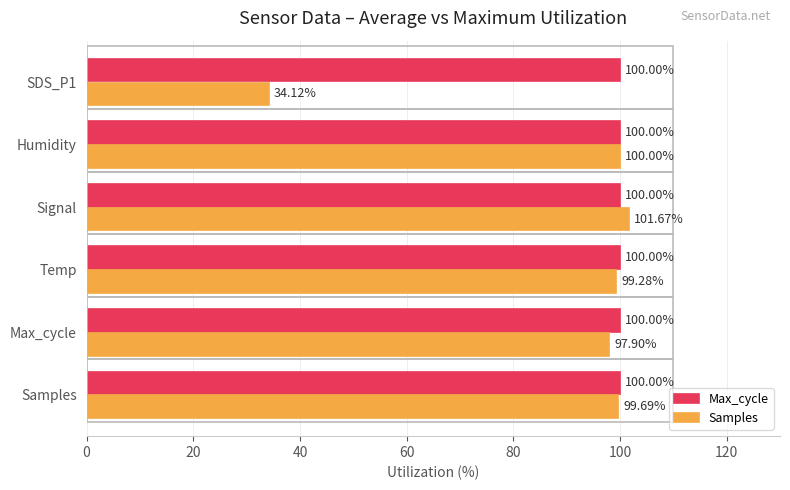

Which series has the largest range (max minus min)?

Samples